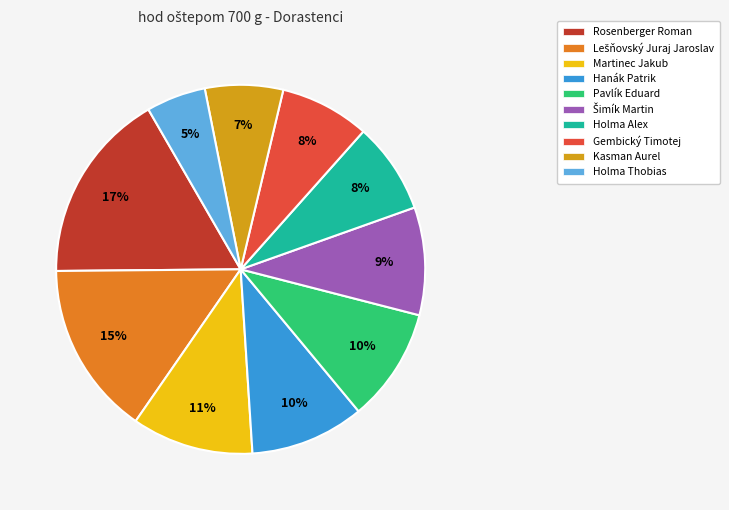

To the nearest percent, what is the combined percentage of Pavlík Eduard and Kasman Aurel?

17%